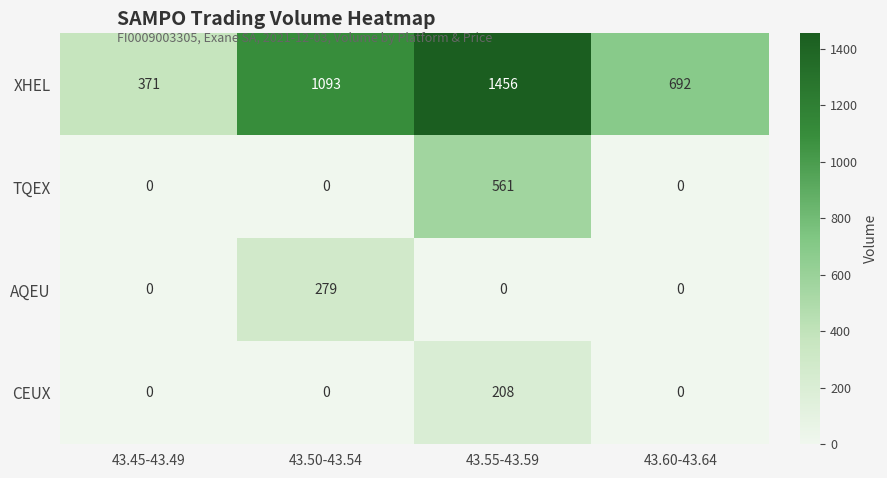

Which series has the largest total across all categories?

XHEL